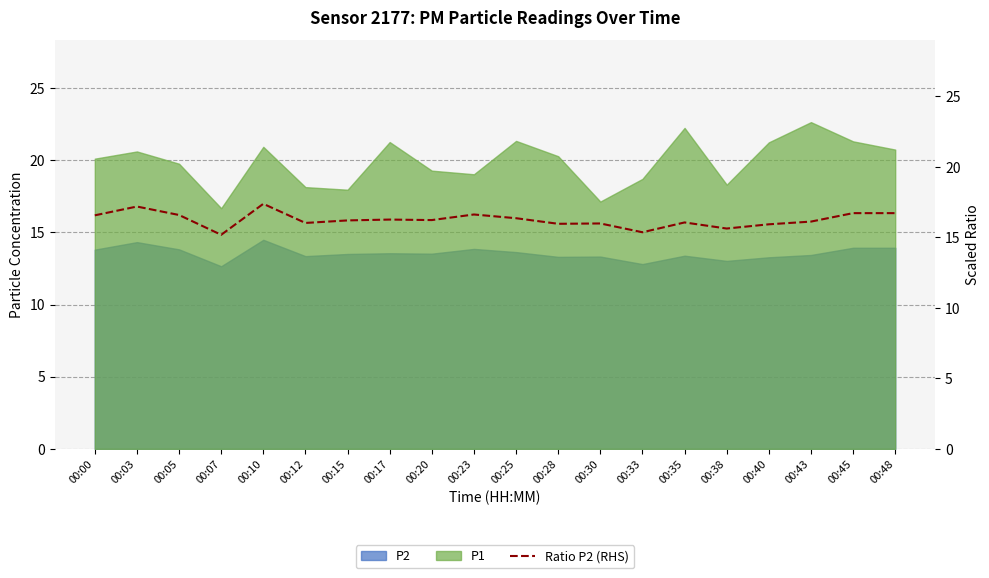

What is the minimum value shown in the chart?

15.2